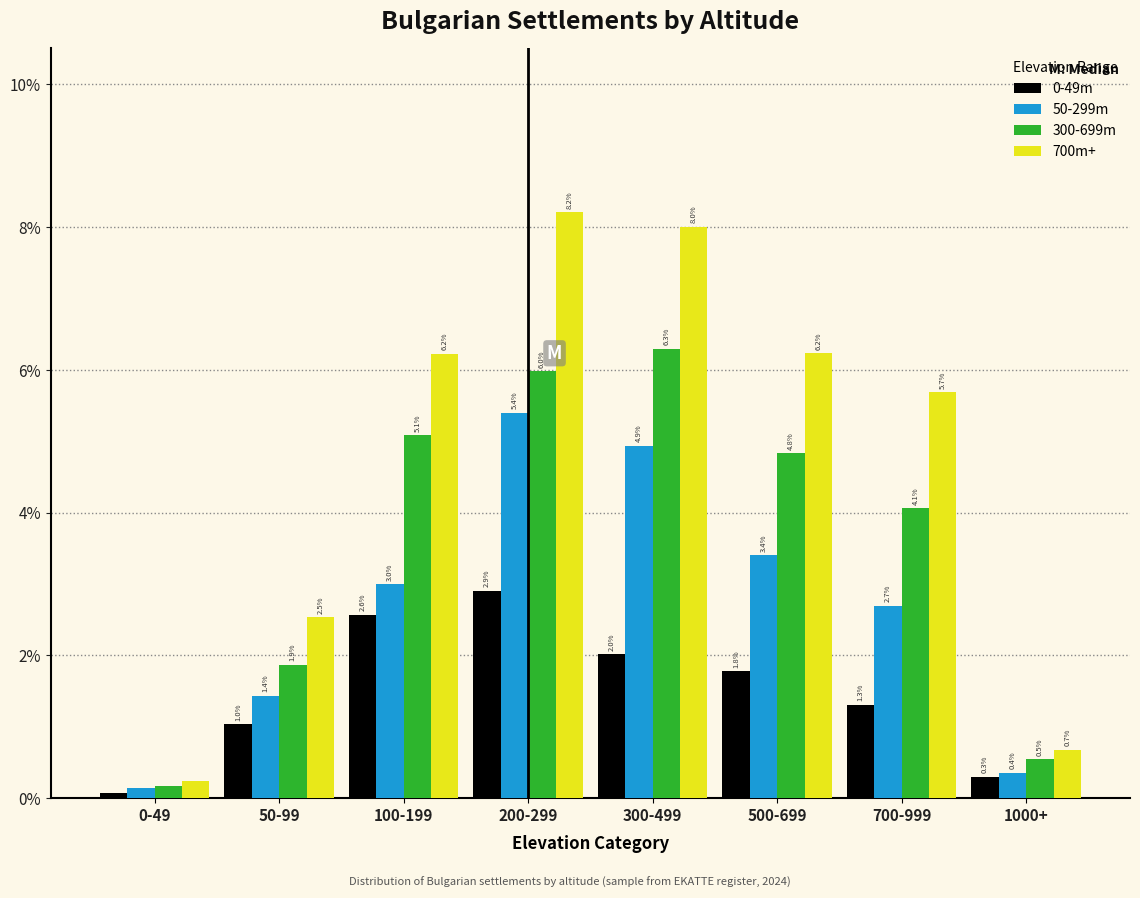

True or false: 700m+ has a value of 5.7 at 700-999.

True